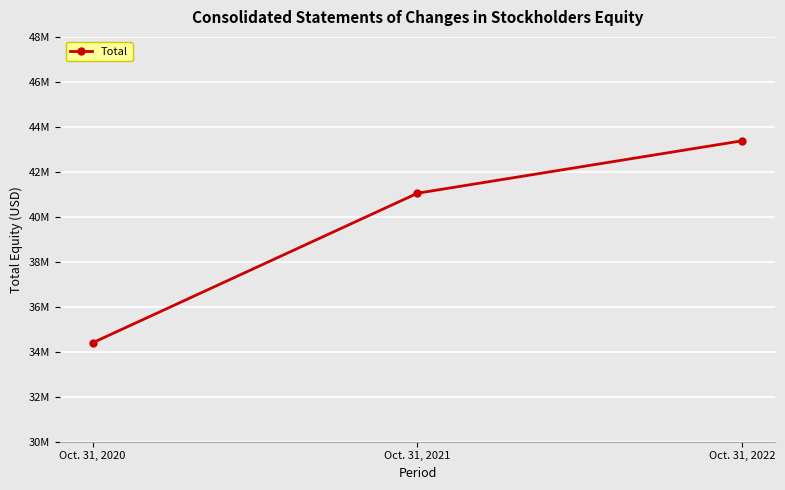

What is the value of the 1st point from the left?

34396268